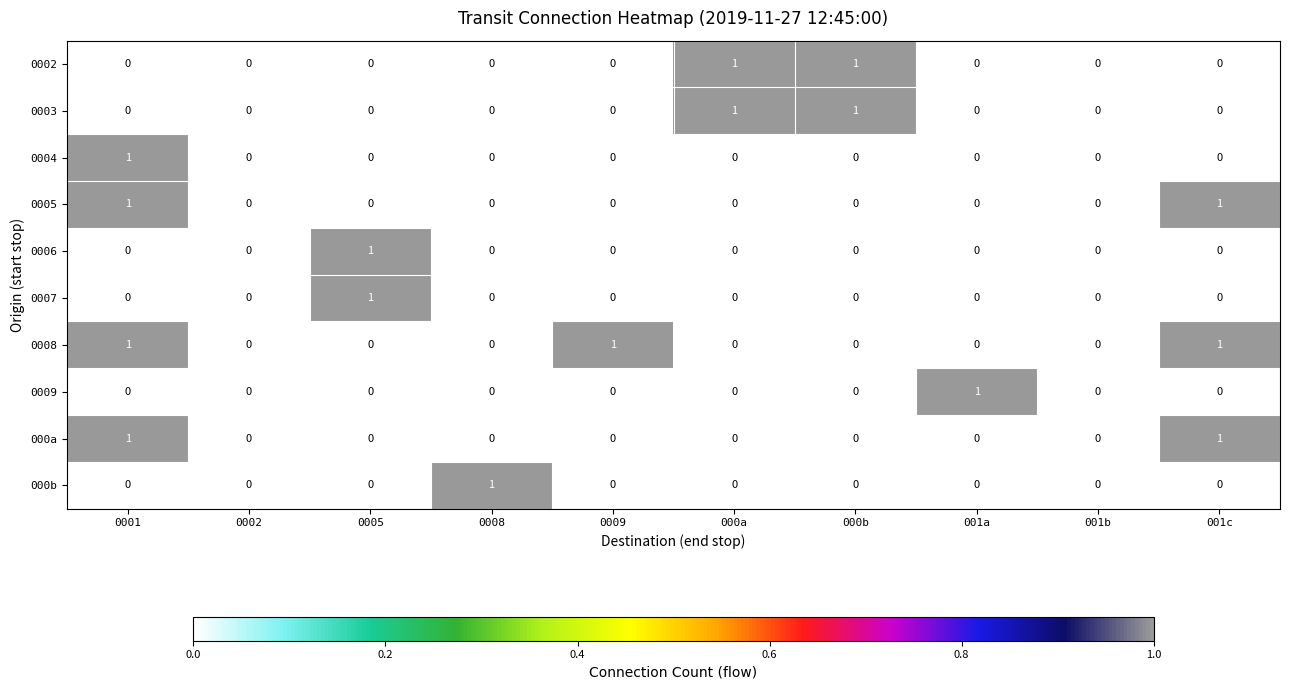

What is the difference between the highest and lowest values at 001a?

1